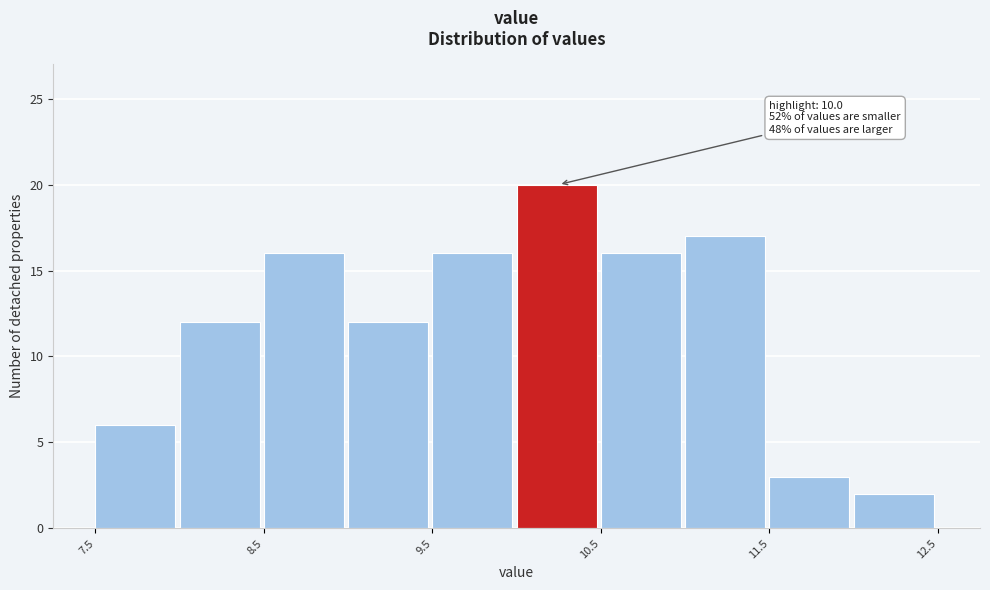

Which range on the x-axis has the tallest bar?

10.0 to 10.5